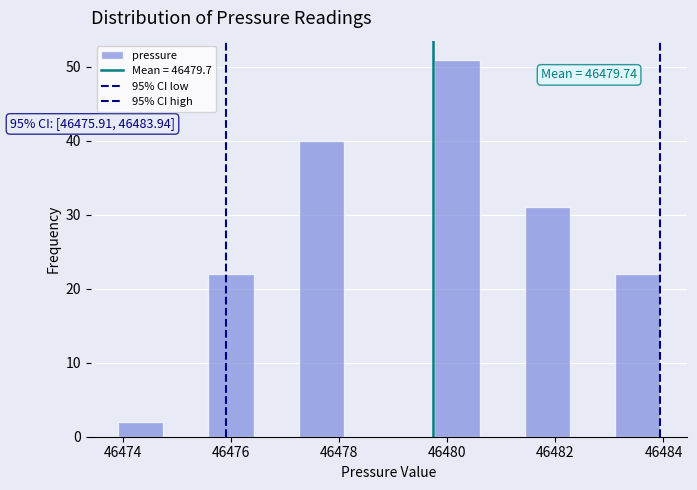

Over which range of the x-axis is the bar tallest?

46479.8 to 46480.6